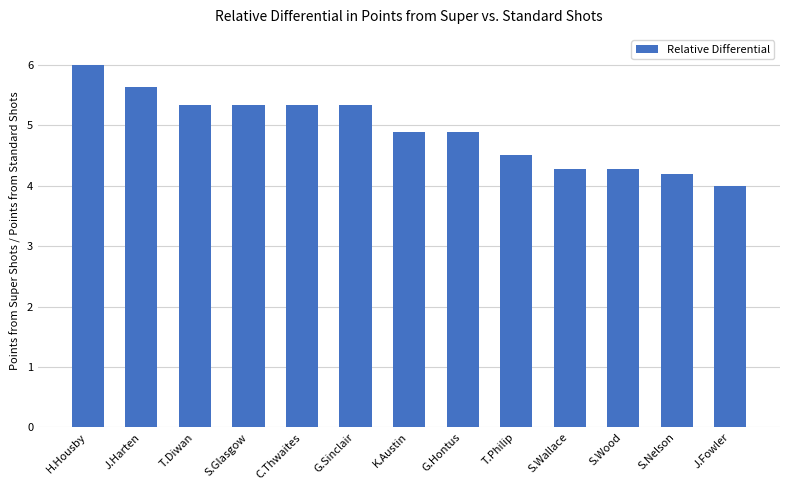

What is the value of the 3rd bar from the left?

5.3